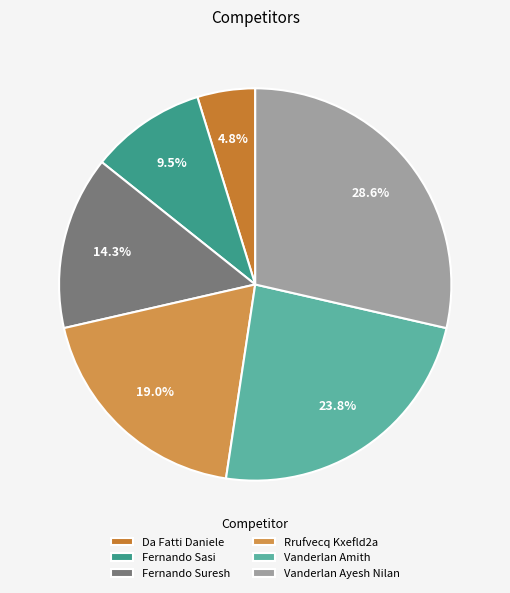

Rank the categories by value from lowest to highest.

Da Fatti Daniele, Fernando Sasi, Fernando Suresh, Rrufvecq Kxefld2a, Vanderlan Amith, Vanderlan Ayesh Nilan